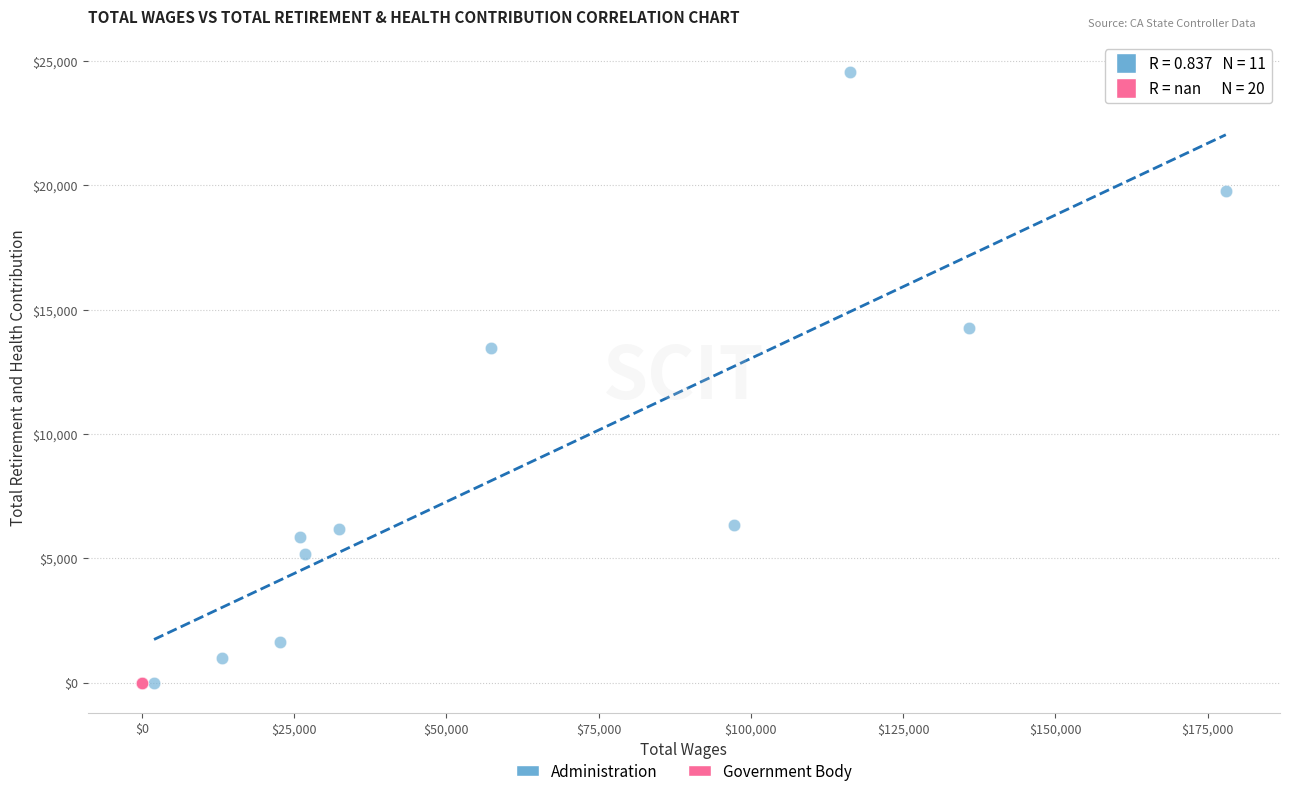

Which series contains the highest Y value?

Administration